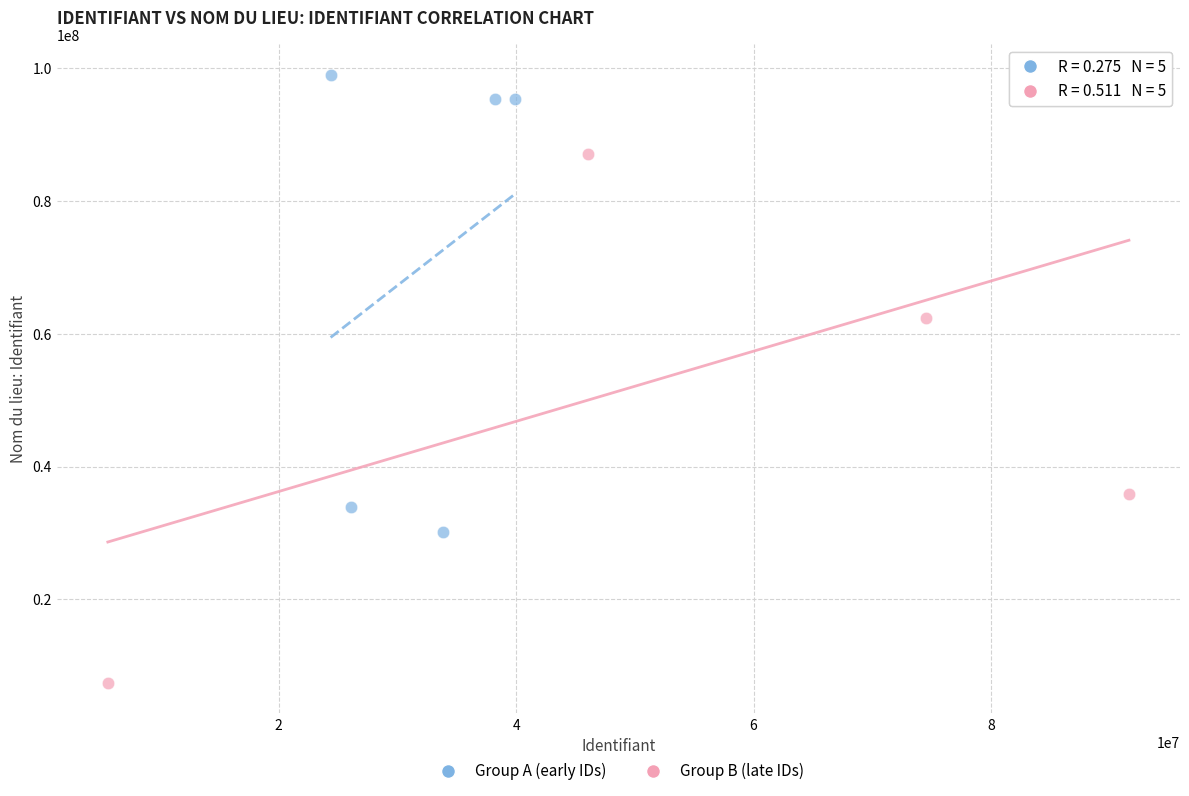

Which series has the largest Y range (max minus min)?

Group B (late IDs)